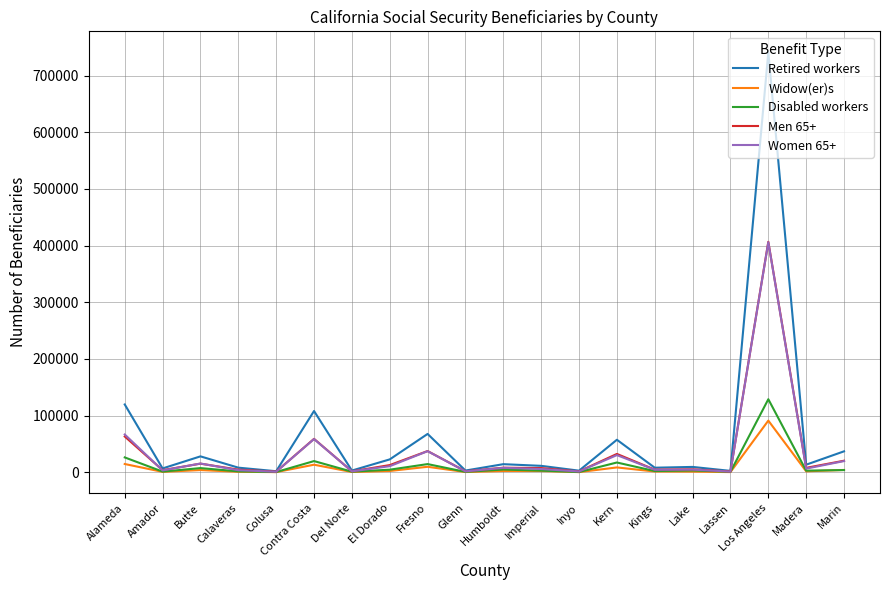

Where is the first local maximum for Retired workers?

Butte